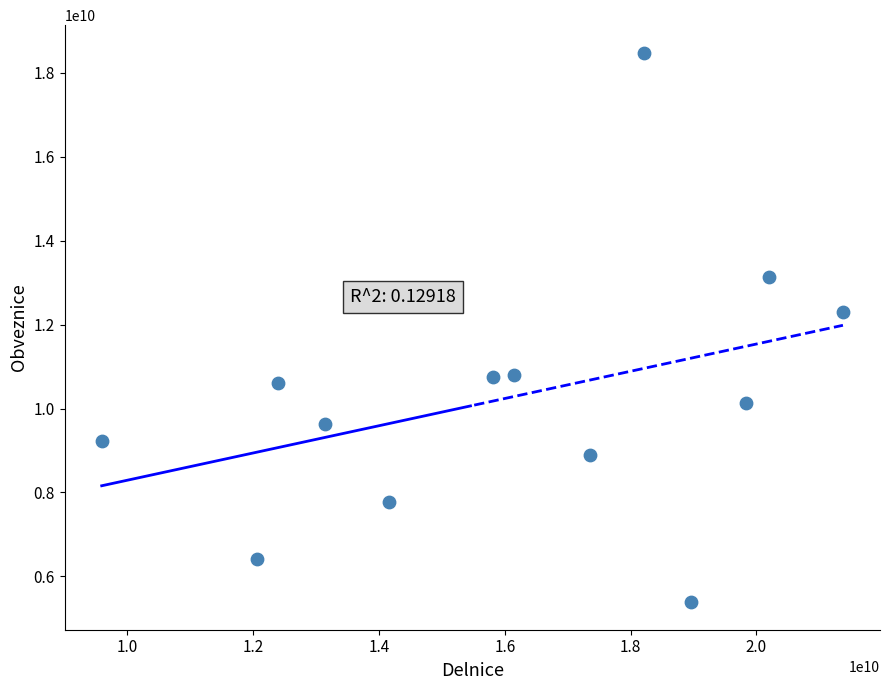

What is the range of Y values (max minus min)?

13102501000.2